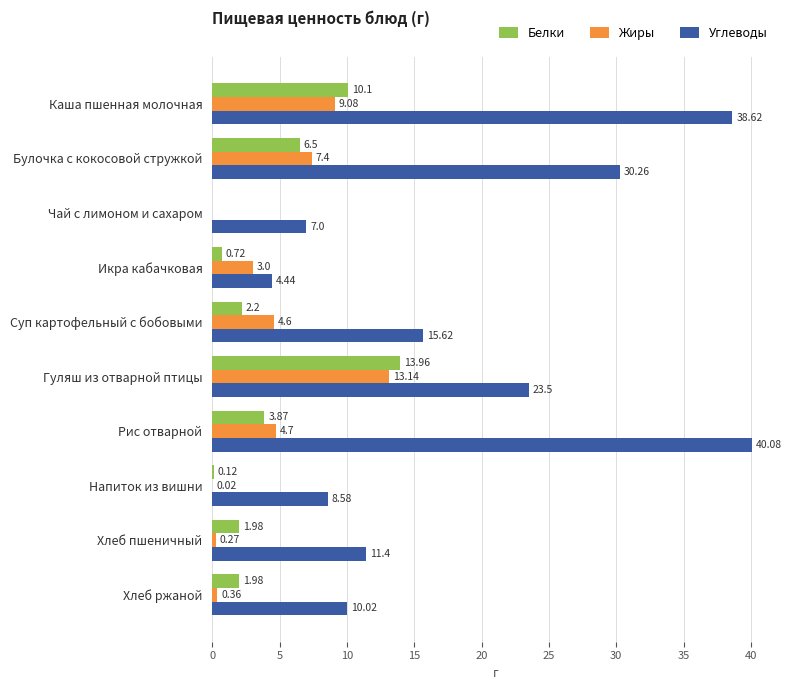

What is the sum of the Углеводы values at Икра кабачковая and Напиток из вишни?

13.0